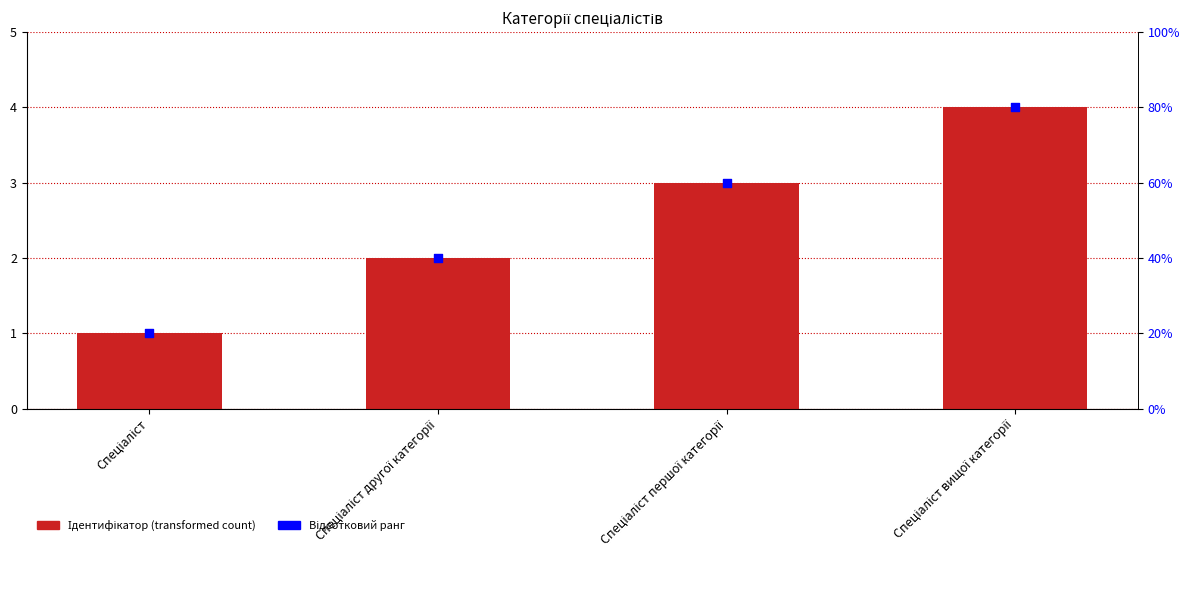

Between Спеціаліст першої категорії and Спеціаліст вищої категорії, which is larger?

Спеціаліст вищої категорії